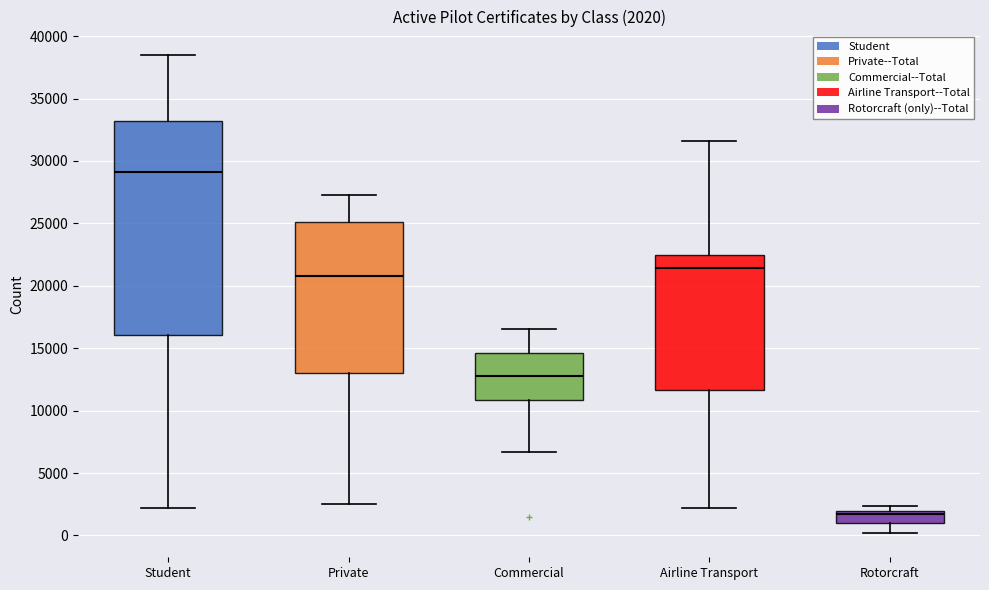

Comparing the boxes themselves (not the whiskers), which one is the tallest?

Student